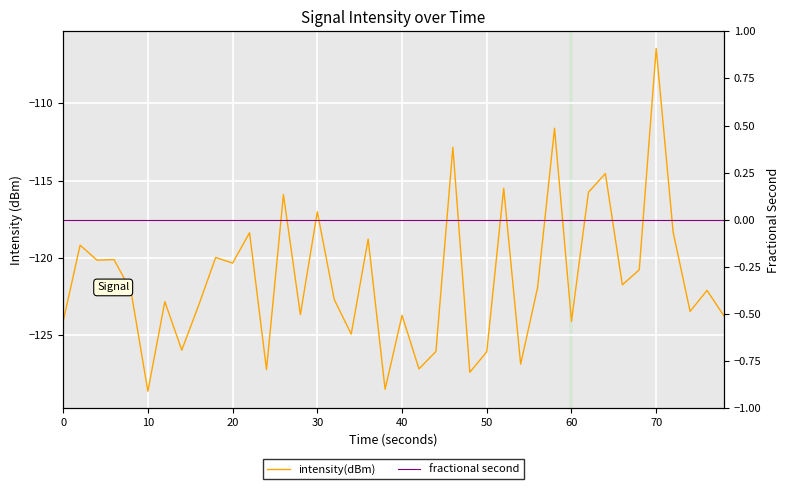

True or false: intensity(dBm) and fractional second intersect in this chart.

False